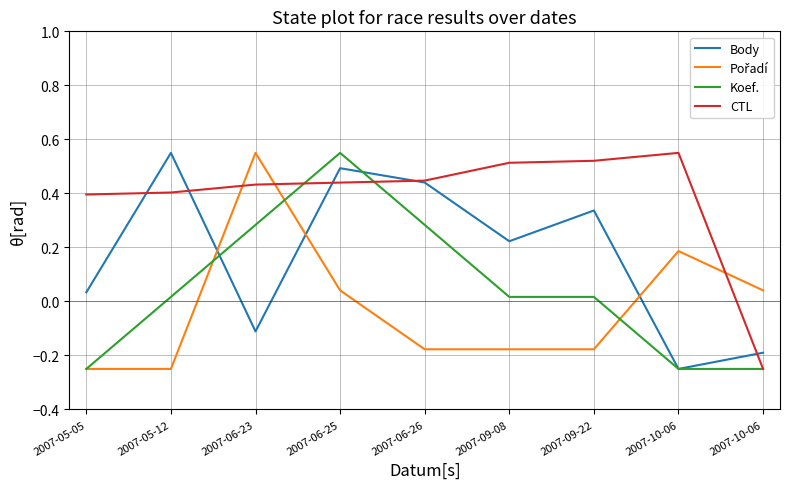

Rank the series by their average value, from lowest to highest.

Pořadí, Koef., Body, CTL